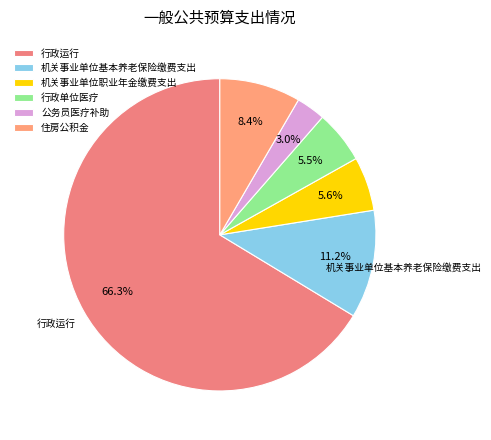

What percentage is the 机关事业单位基本养老保险缴费支出 slice, to the nearest percent?

11%